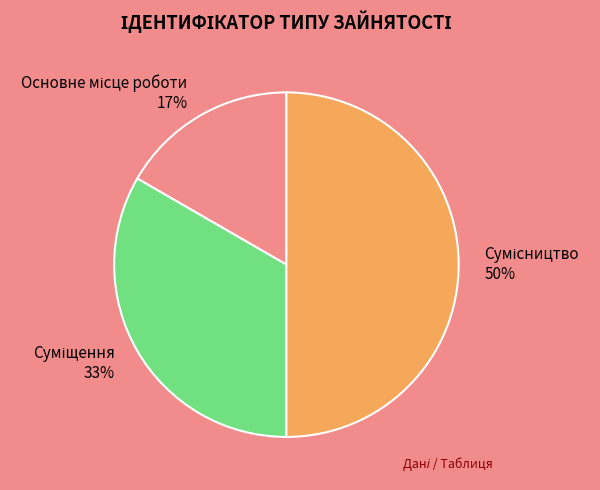

To the nearest percent, what is the average slice percentage?

33%